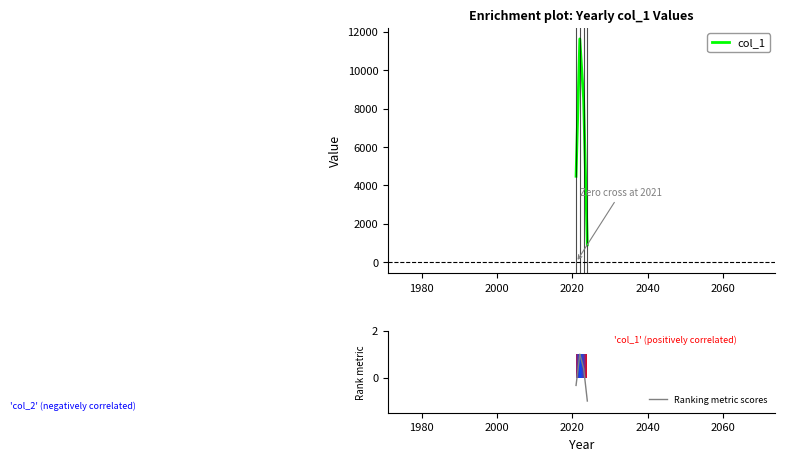

At which category does the chart reach its peak across all series?

2022